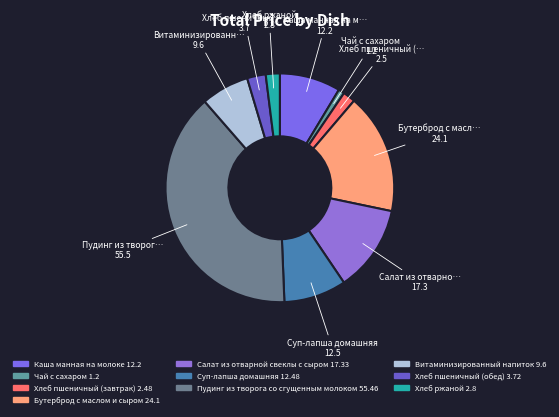

To the nearest percent, what is the average slice percentage?

10%